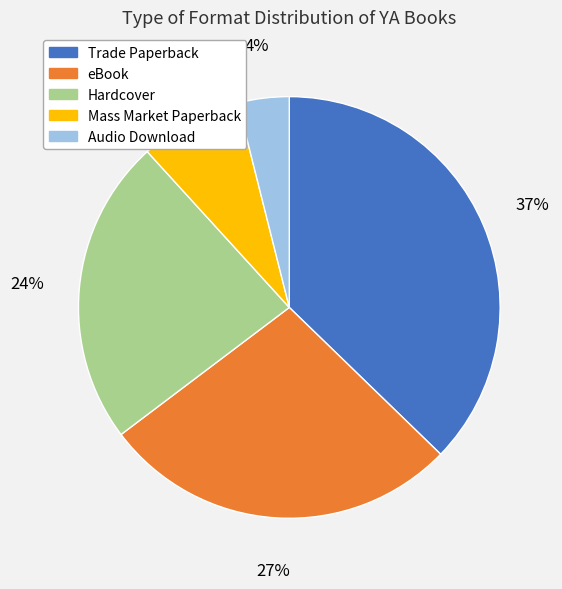

How many segments does this pie chart have?

5